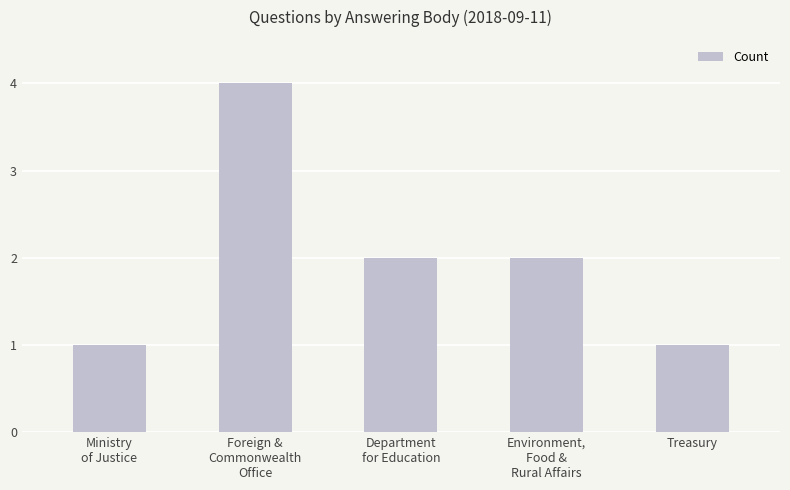

At which label does the data first exceed 2?

Foreign &
Commonwealth
Office